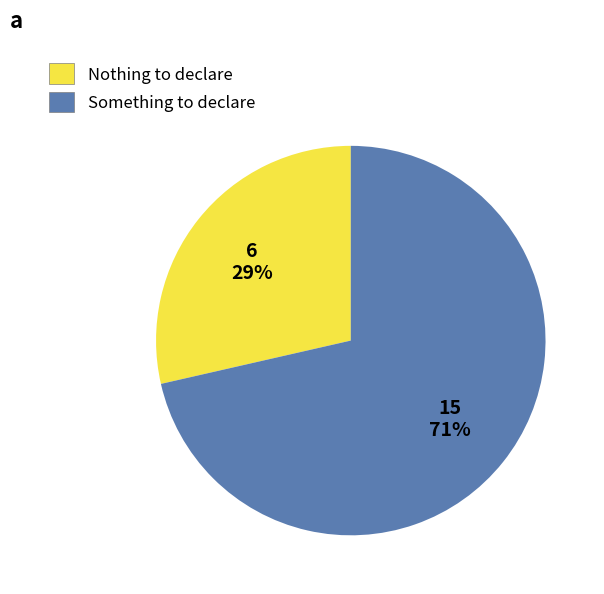

Which has a higher value, Nothing to declare or Something to declare?

Something to declare